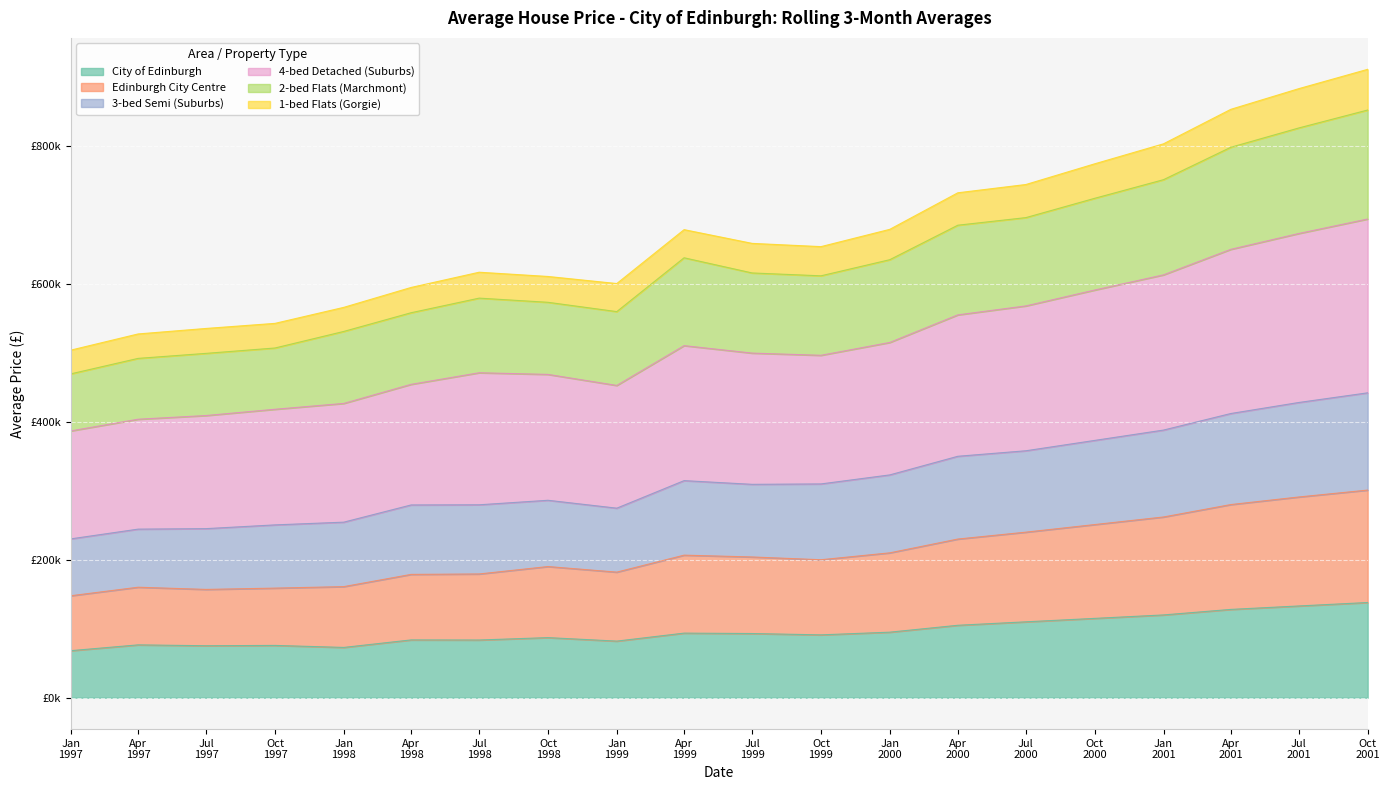

Does the chart display data point markers on the line(s)?

No